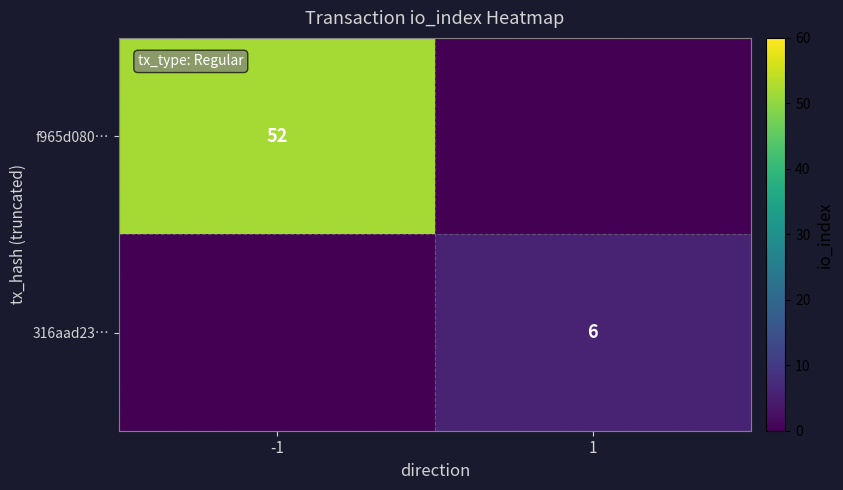

At how many categories does at least one series exceed 39?

1